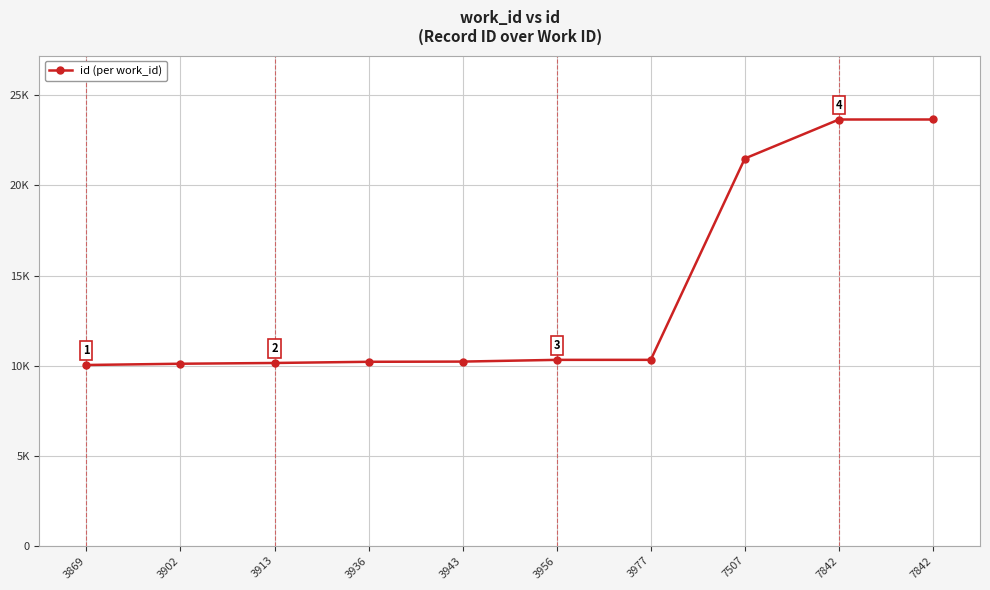

Where is the data nearest to the value 16848?

7507